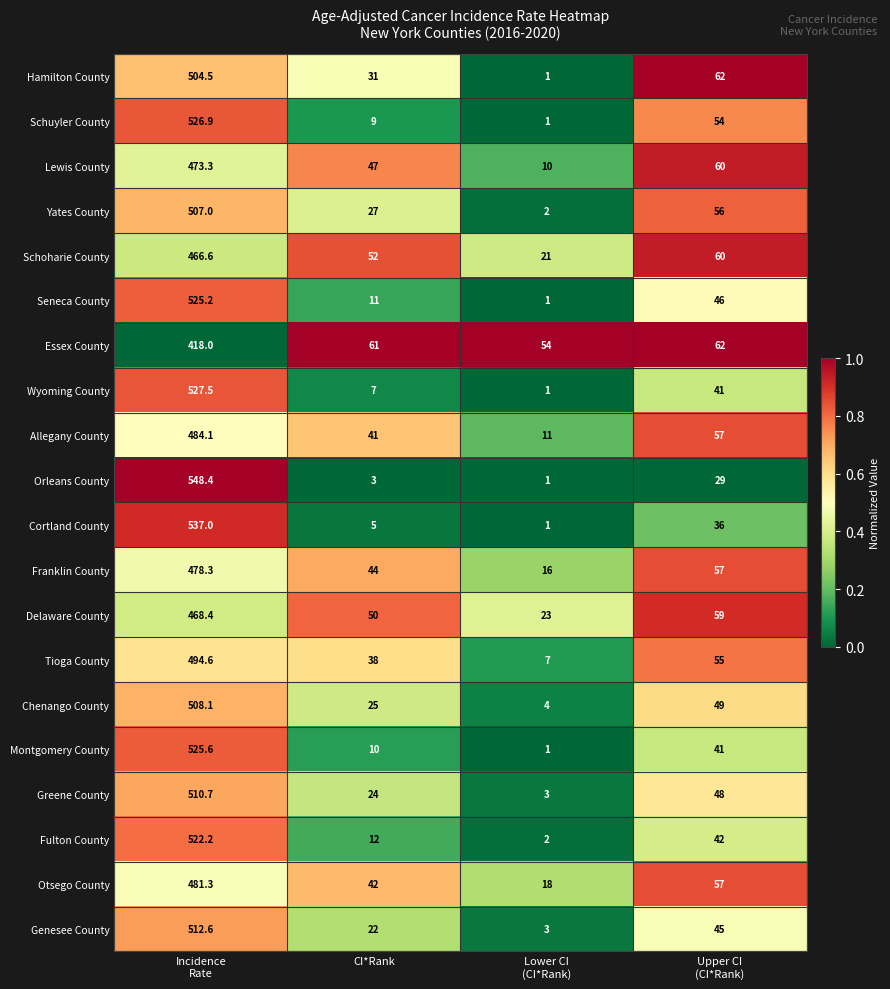

The value of Chenango County at CI*Rank is 25.0. True or false?

True